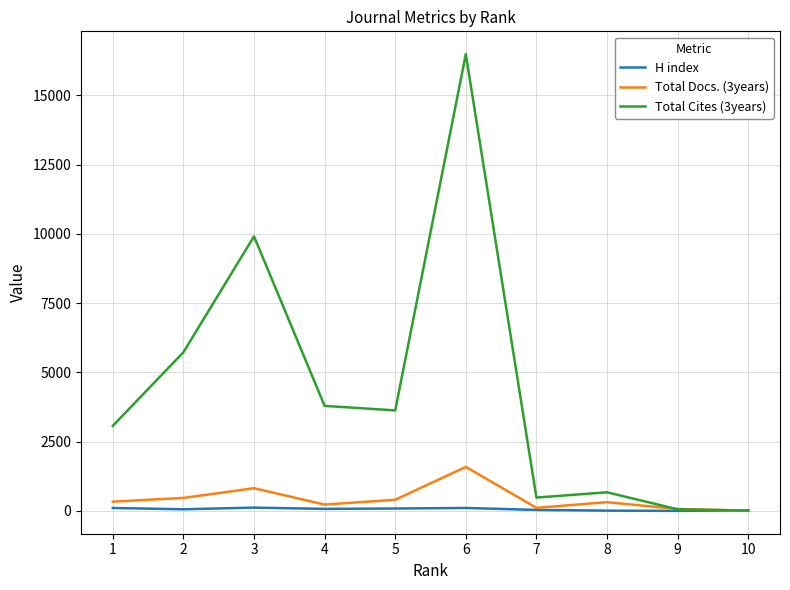

What is the lowest value of the Total Docs. (3years) series?

13